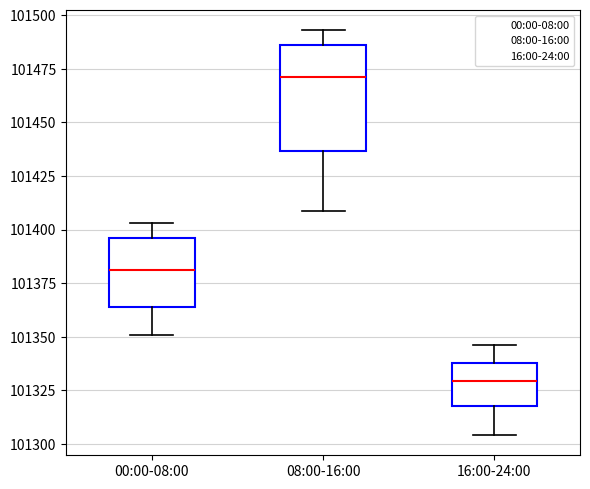

Which box's median line is the lowest?

16:00-24:00